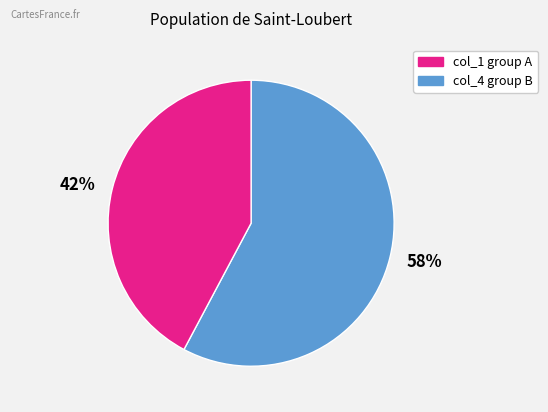

How many segments does this pie chart have?

2